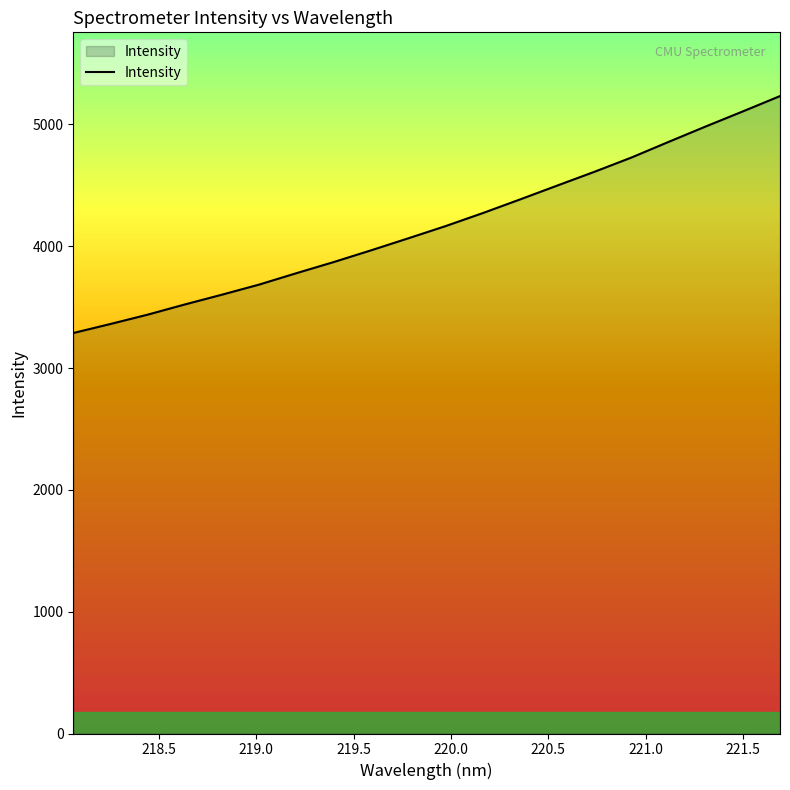

What is the greatest value displayed?

5232.1